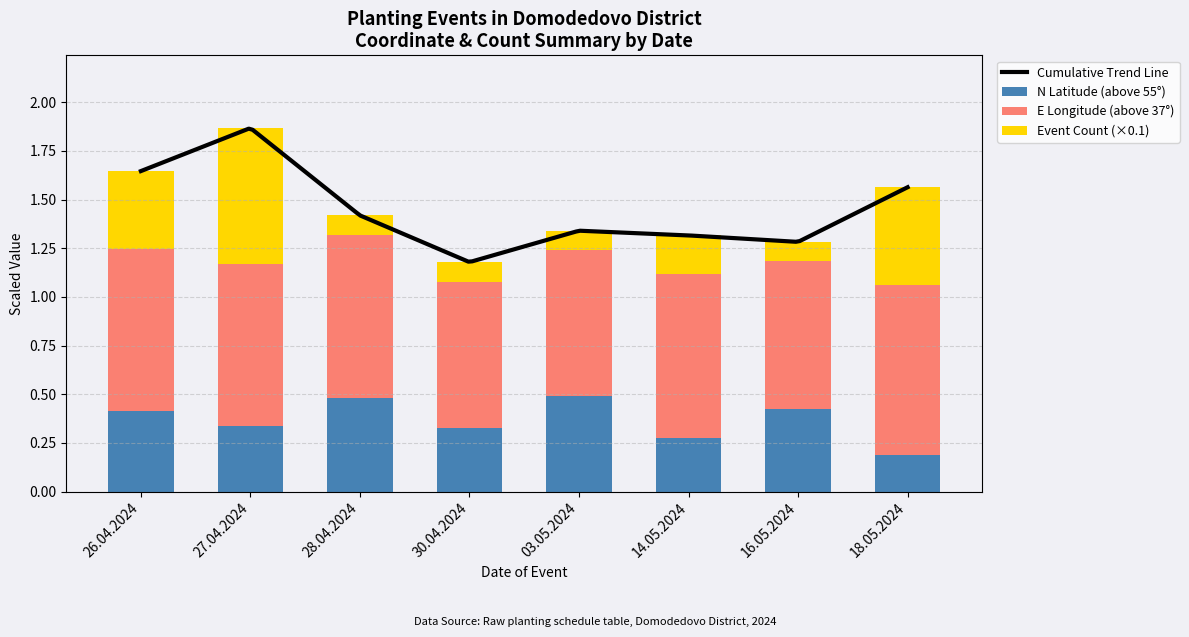

What is the difference between the second highest and minimum values in the Event Count series?

0.4